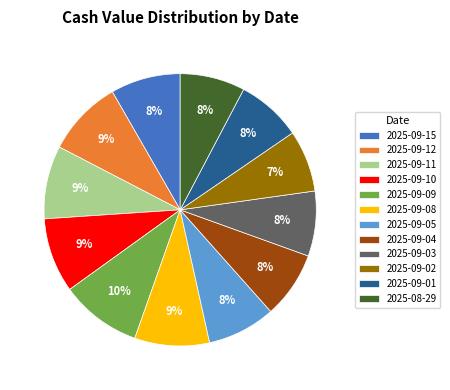

The 2025-09-05 slice represents 1% of the pie. True or false?

False